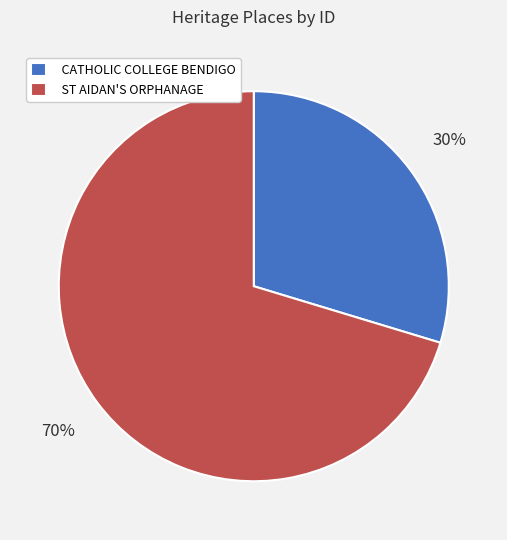

To the nearest percent, what is the combined percentage of ST AIDAN'S ORPHANAGE and CATHOLIC COLLEGE BENDIGO?

100%